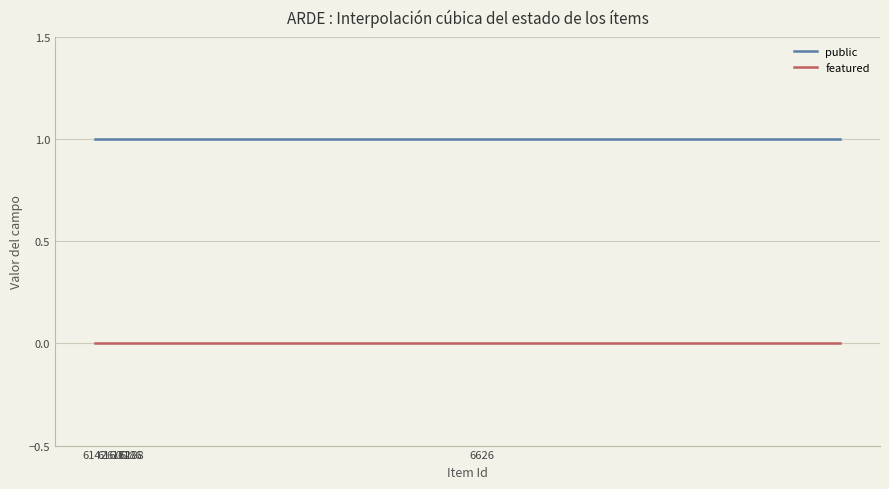

True or false: featured and public intersect in this chart.

False